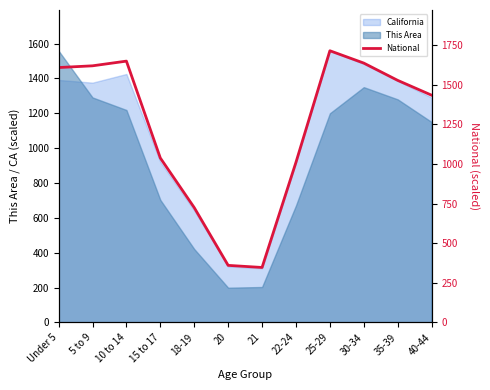

Between 35-39 and 40-44, which is larger?

35-39